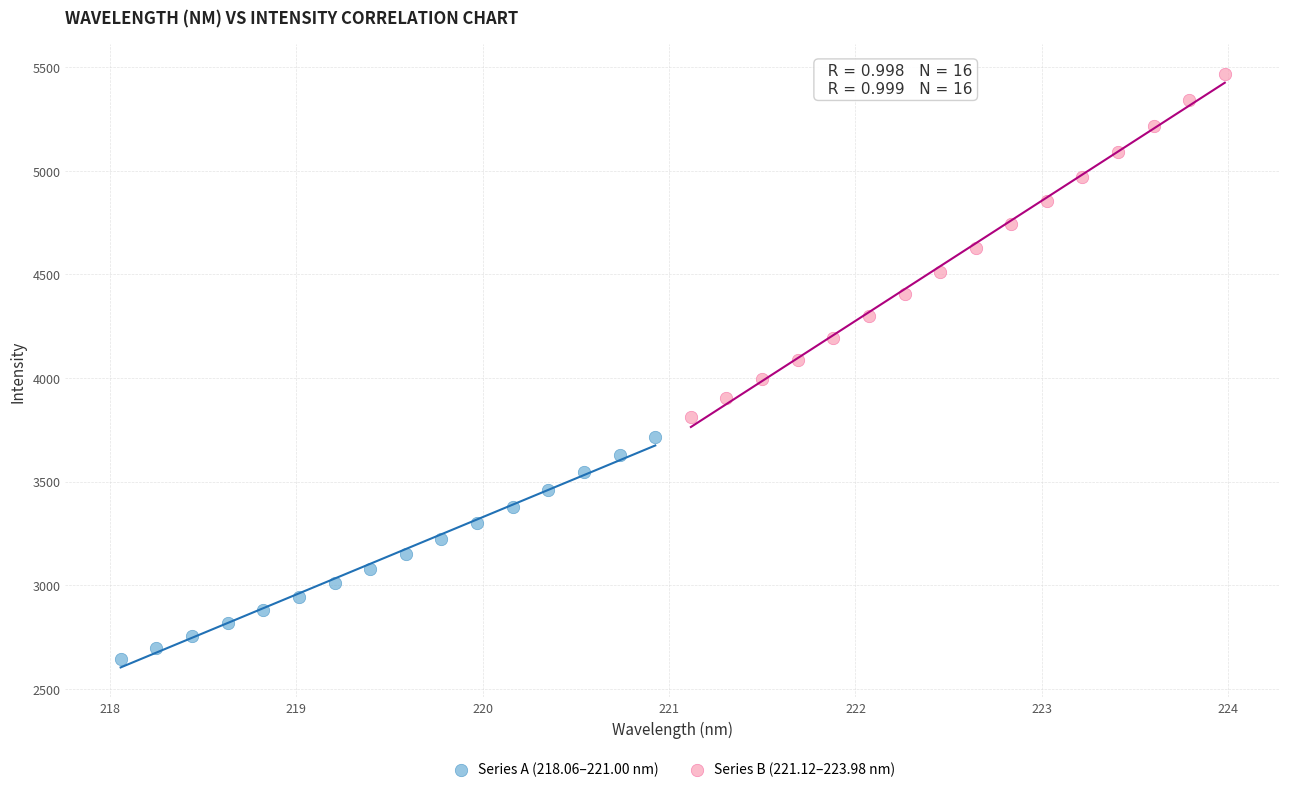

Which series contains the lowest Y value?

Series A (218.06–221.00 nm)